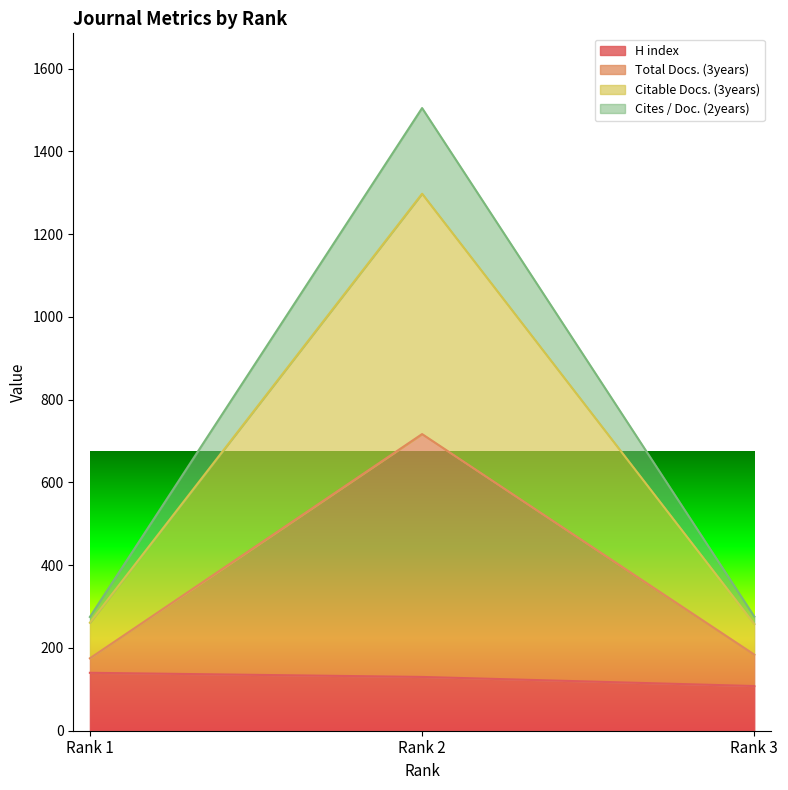

Which series has the largest range (max minus min)?

Cites / Doc. (2years)